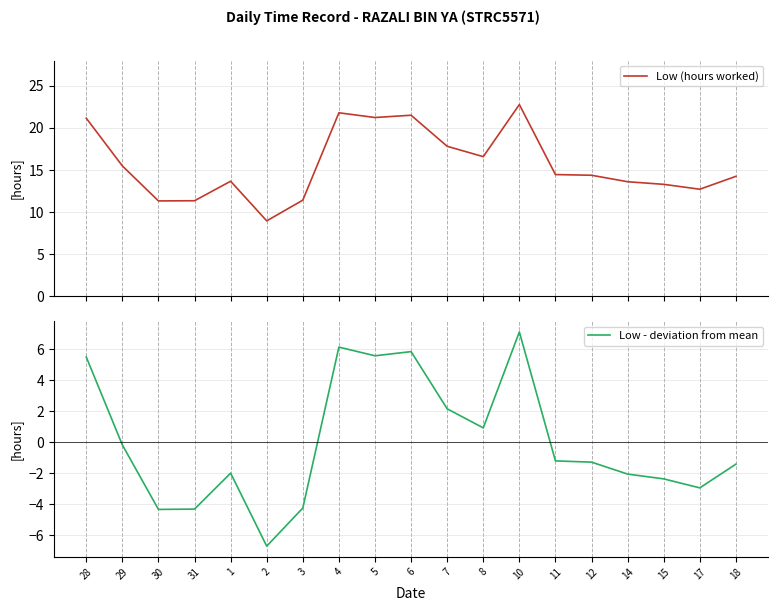

What is the minimum value shown in the chart?

-6.7